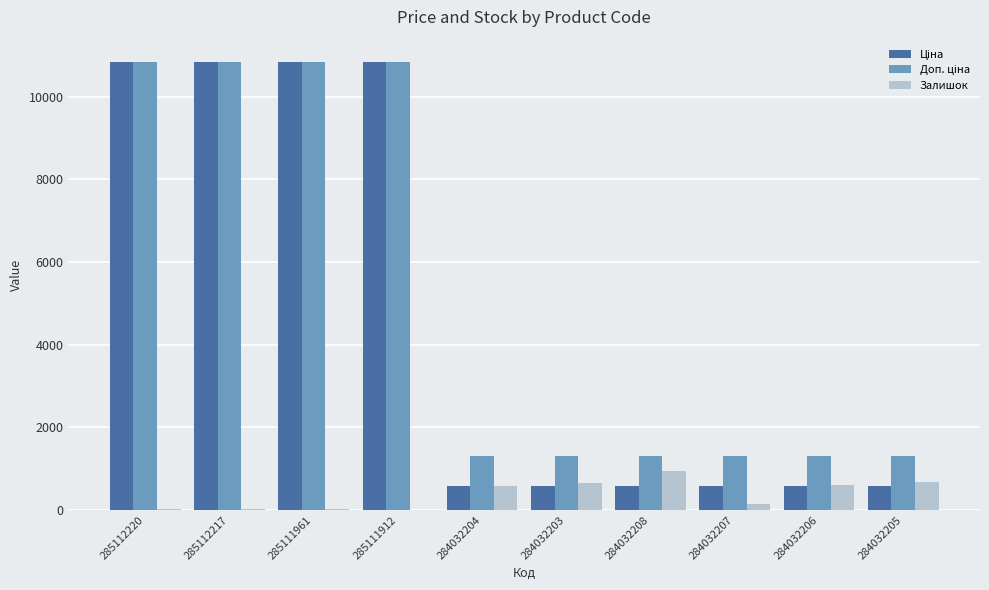

What is the greatest value displayed?

10840.1